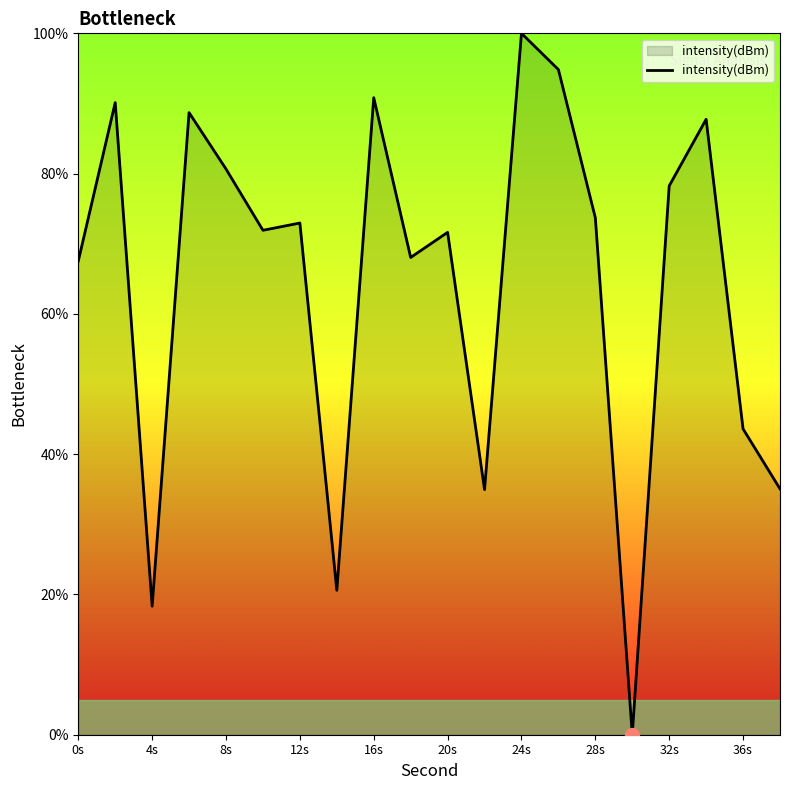

What is the greatest value displayed?

100.0